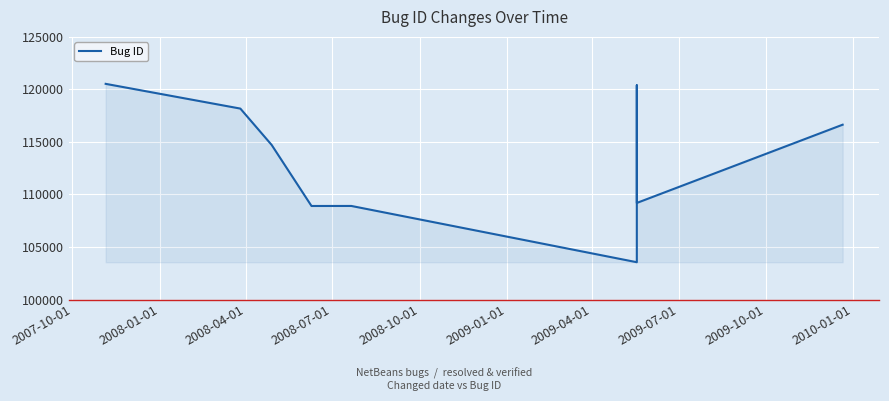

True or false: the data shows 67355 at 2008-04-01.

False